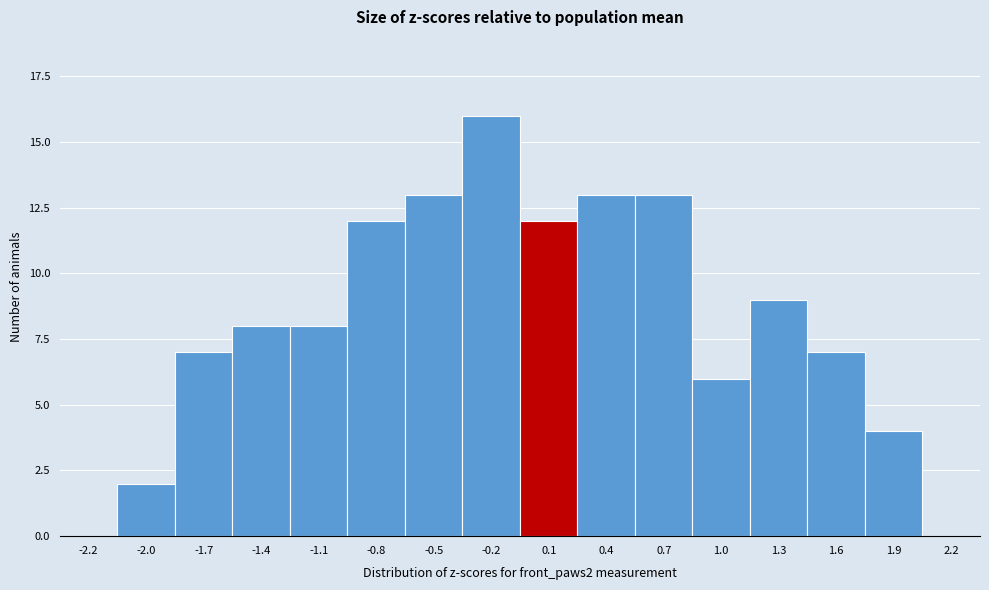

Reading left to right, extract all data points from this chart.

-2.2=0	-2.0=2	-1.7=7	-1.4=8	-1.1=8	-0.8=12	-0.5=13	-0.2=16	0.1=12	0.4=13	0.7=13	1.0=6	1.3=9	1.6=7	1.9=4	2.2=0